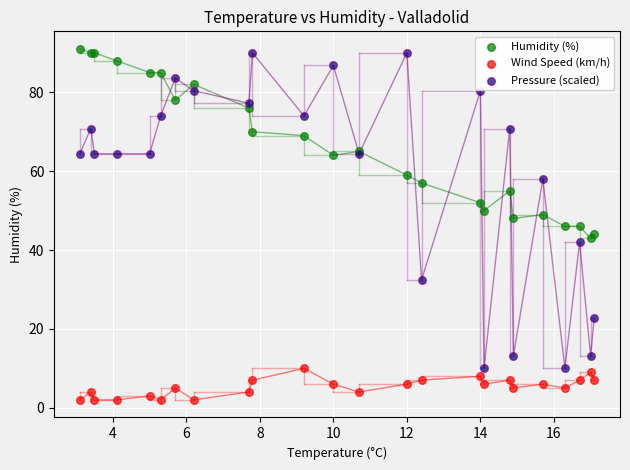

Which series contains the highest Y value?

Humidity (%)